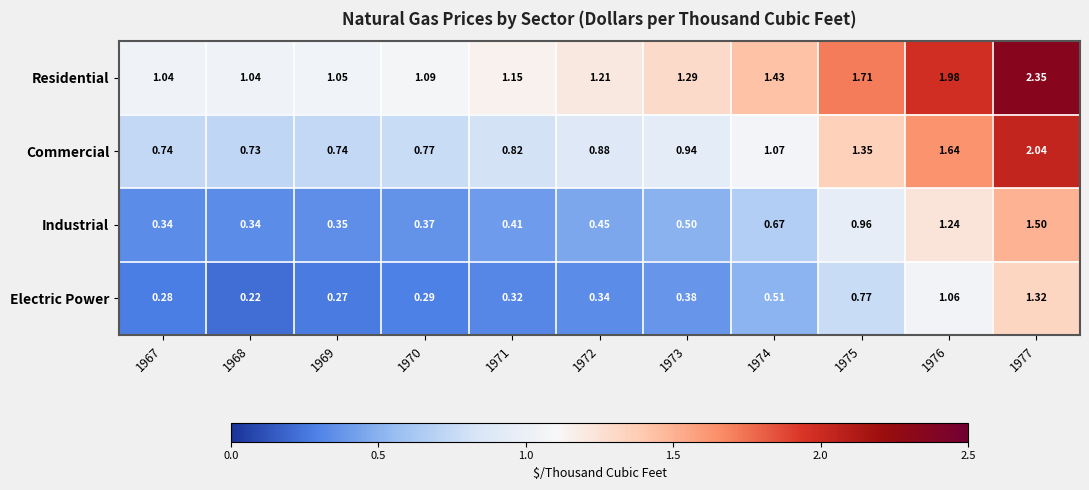

Which series has the largest total across all categories?

Residential